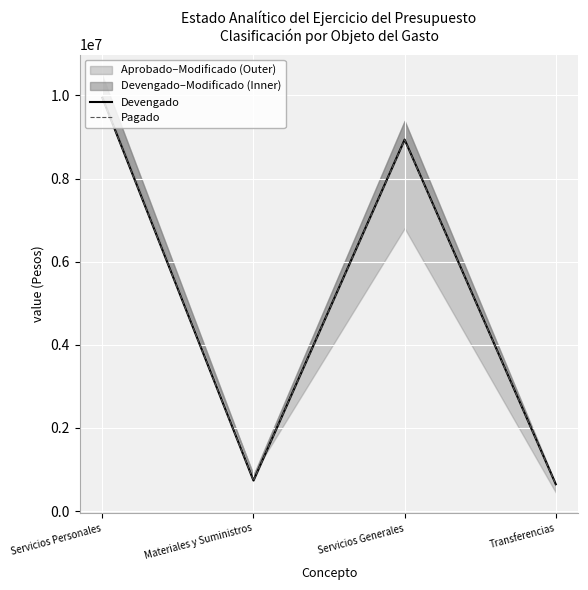

What position from the left is Servicios Personales?

1